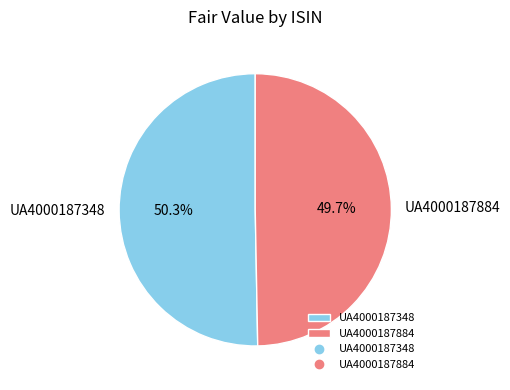

To the nearest percent, what percentage of the pie is UA4000187348?

50%